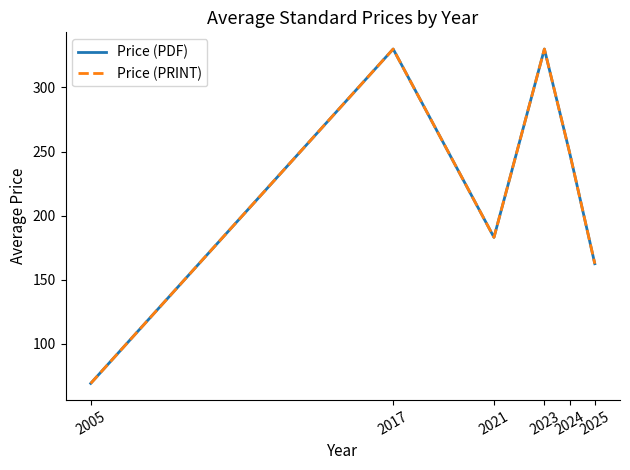

Does the chart display data point markers on the line(s)?

No